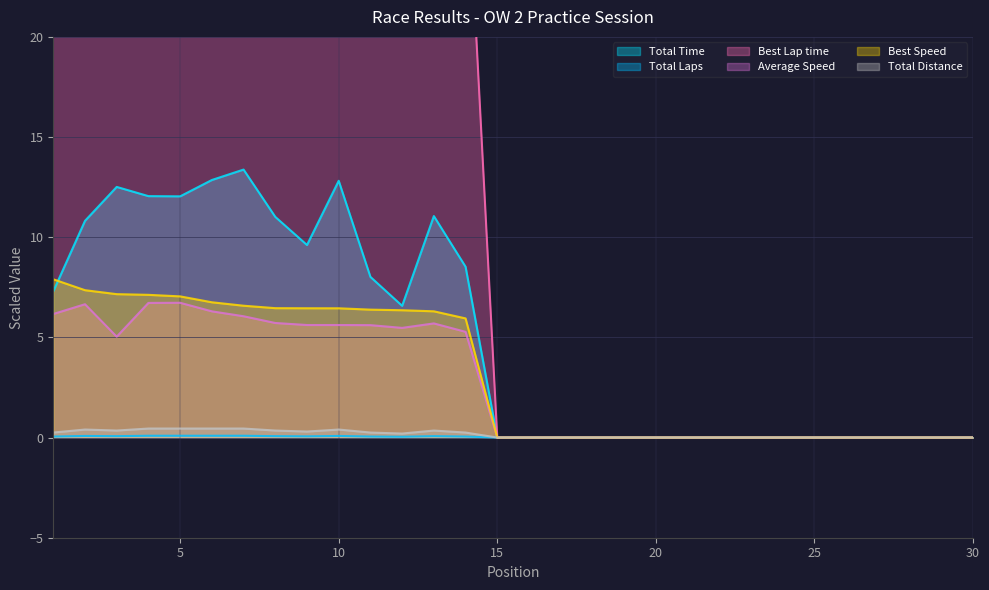

What are all the series names shown in the legend?

Total Laps, Total Time, Best Lap time, Best Speed, Average Speed, Total Distance